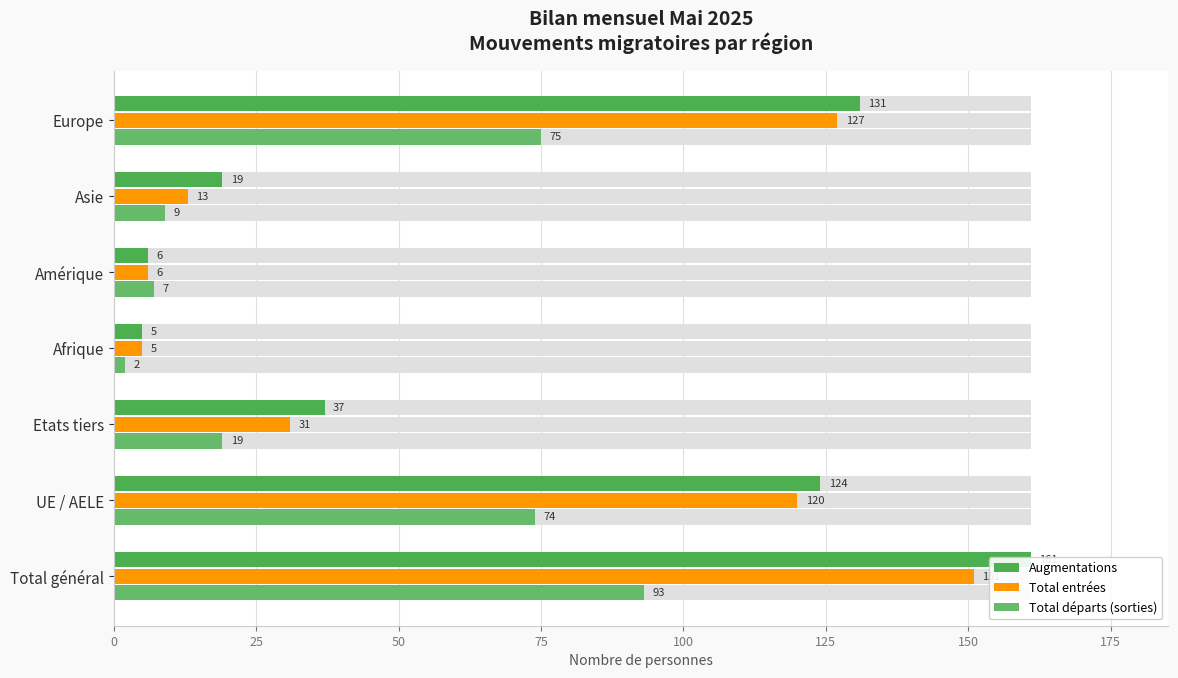

What is the value of the Augmentations bar at the 1st from the left?

161